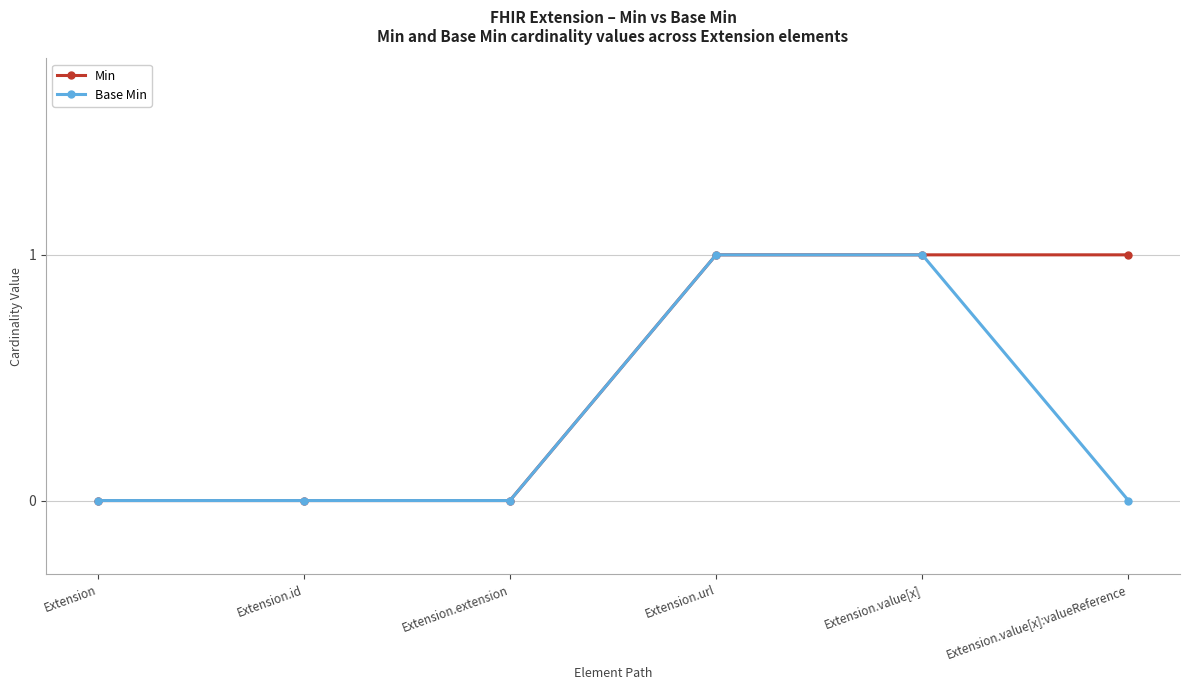

What is the approximate value of Base Min at Extension.url?

1